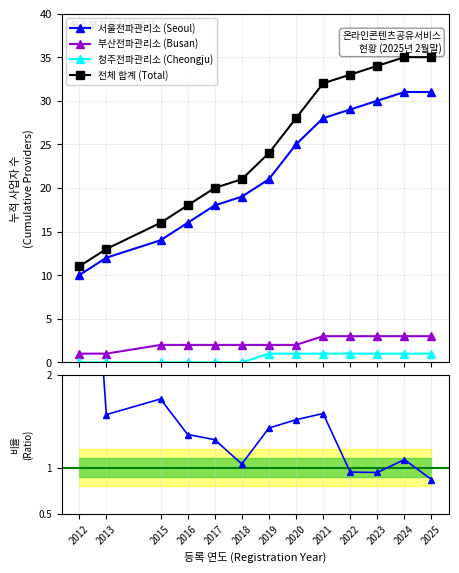

Reading left to right, list all the values displayed in this chart.

서울전파관리소 (Seoul): 10.0	12.0	14.0	16.0	18.0	19.0	21.0	25.0	28.0	29.0	30.0	31.0	31.0
부산전파관리소 (Busan): 1.0	1.0	2.0	2.0	2.0	2.0	2.0	2.0	3.0	3.0	3.0	3.0	3.0
청주전파관리소 (Cheongju): 0.0	0.0	0.0	0.0	0.0	0.0	1.0	1.0	1.0	1.0	1.0	1.0	1.0
전체 합계 (Total): 11.0	13.0	16.0	18.0	20.0	21.0	24.0	28.0	32.0	33.0	34.0	35.0	35.0
비율 (Seoul/Total): 5.8	1.6	1.7	1.4	1.3	1.0	1.4	1.5	1.6	1.0	0.9	1.1	0.9